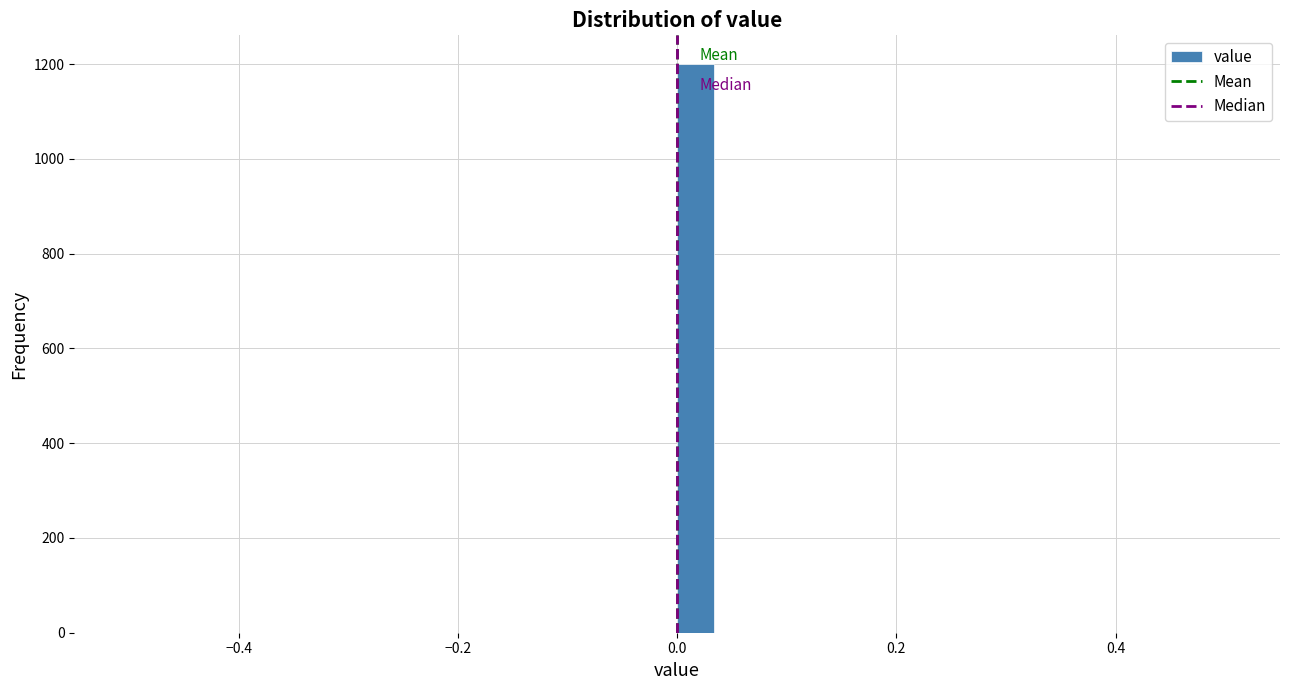

Around what value on the x-axis is the tallest bar? Give the approximate position of its centre, as read against the axis.

0.02